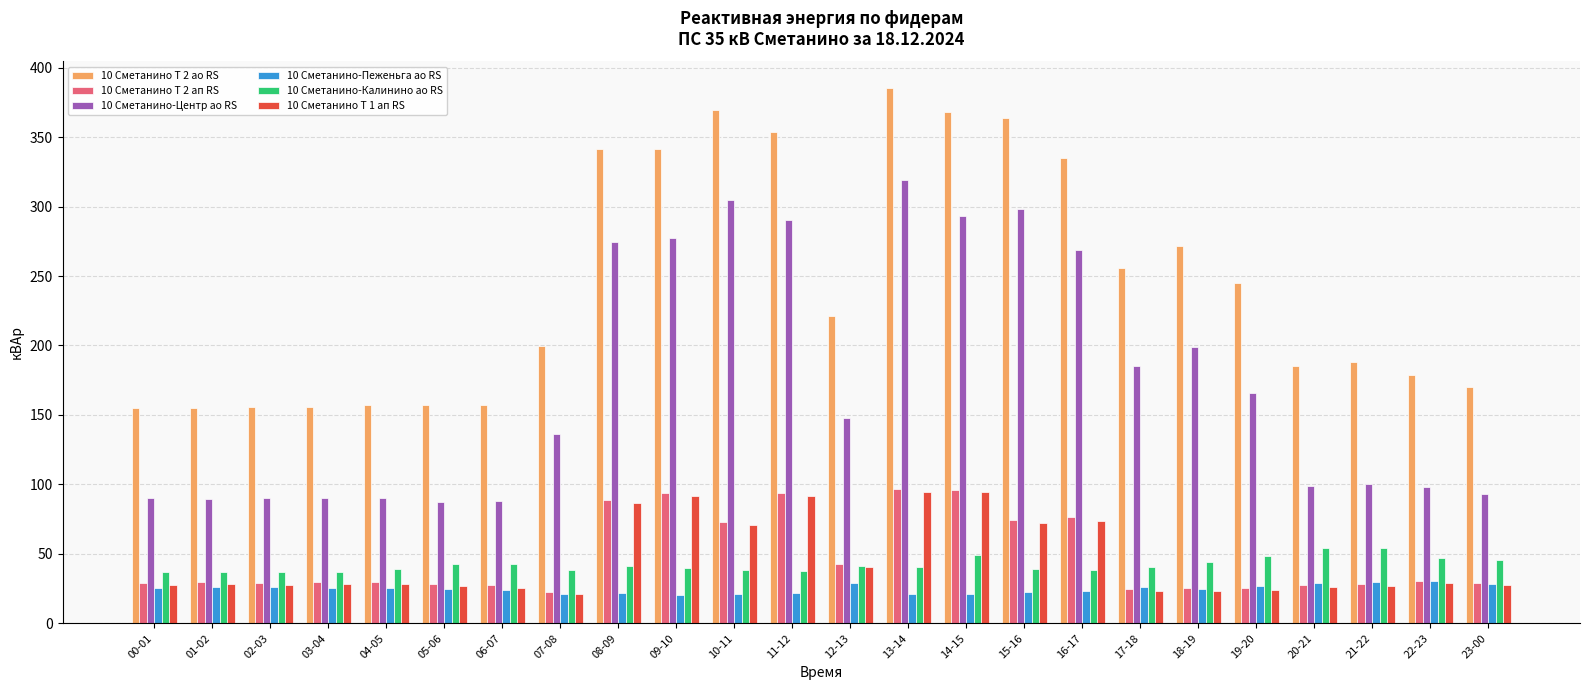

Is the value of 10 Сметанино-Калинино ао RS at 21-22 greater than the value of 10 Сметанино Т 2 ап RS at 18-19?

Yes